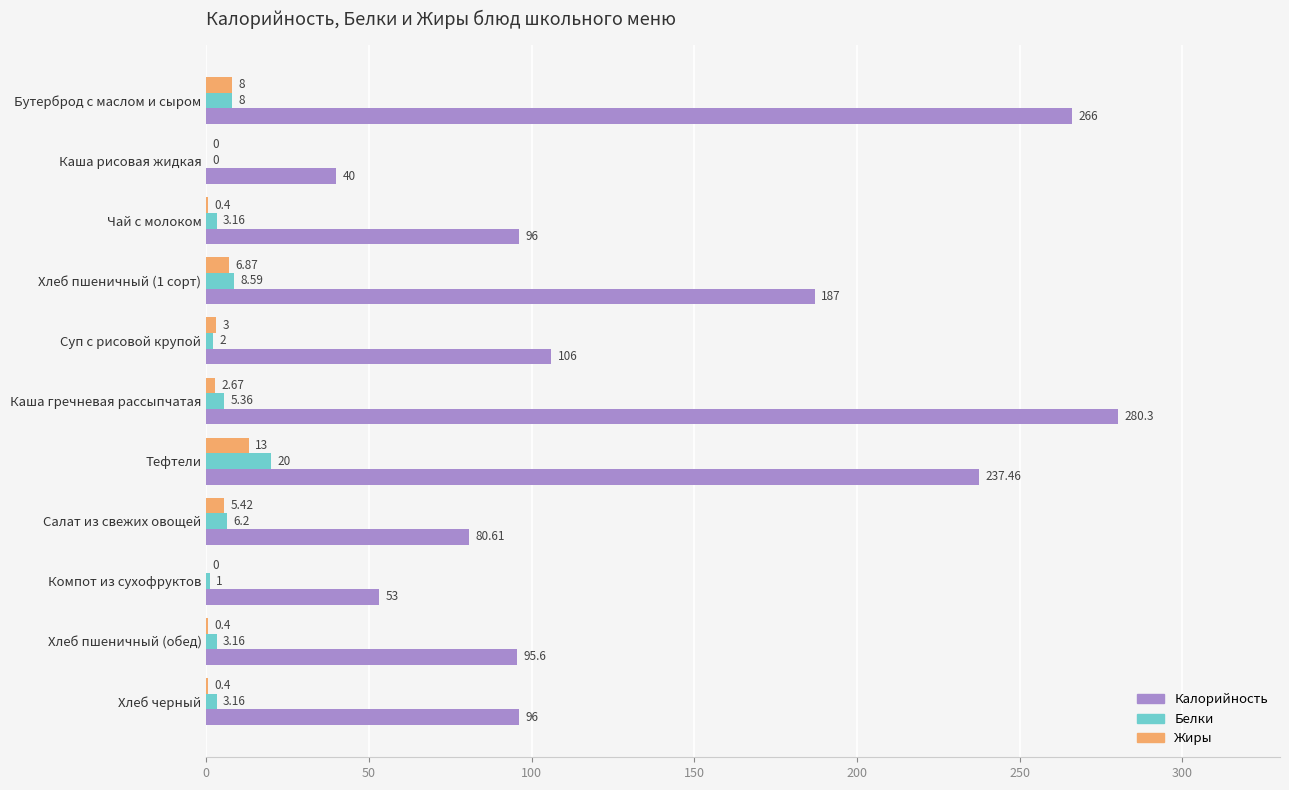

At which label does Жиры reach its peak?

Тефтели